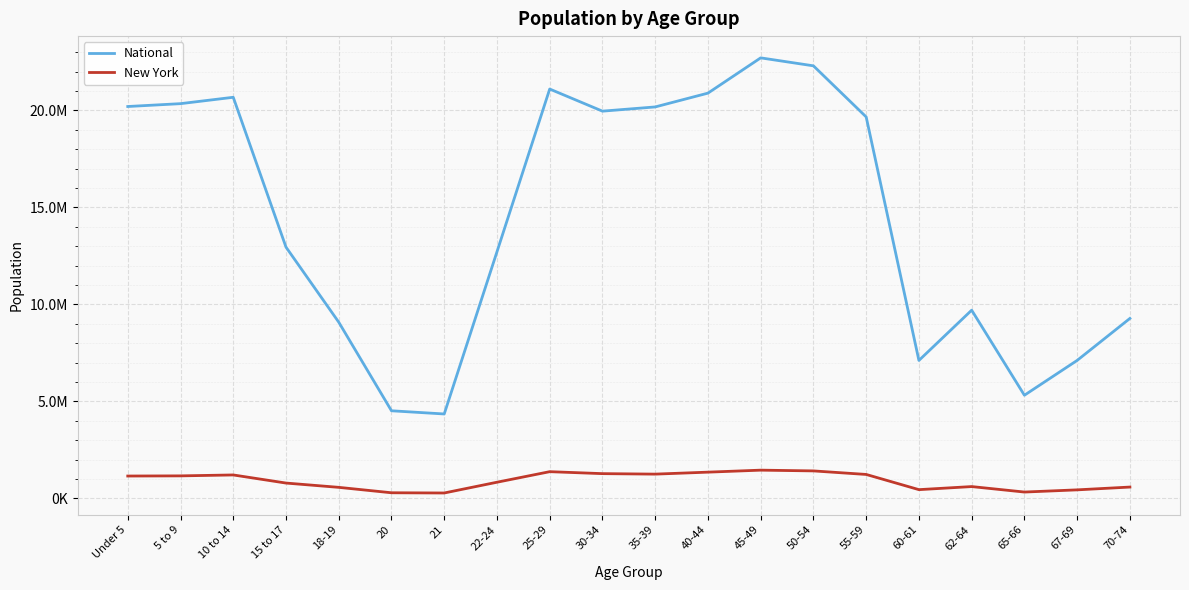

What is the average value of the New York series?

906038